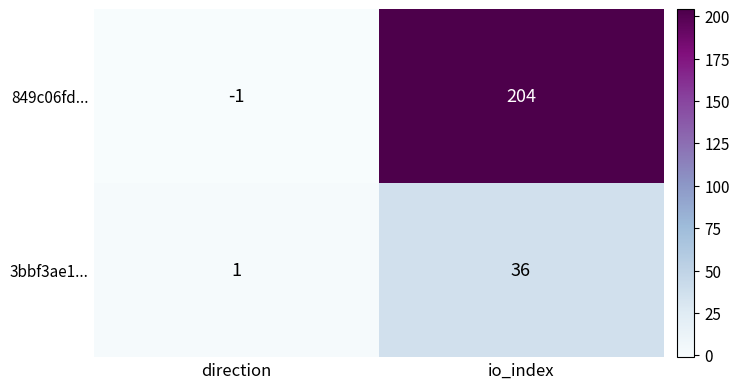

Rank the series by their maximum value, from highest to lowest.

849c06fd..., 3bbf3ae1...